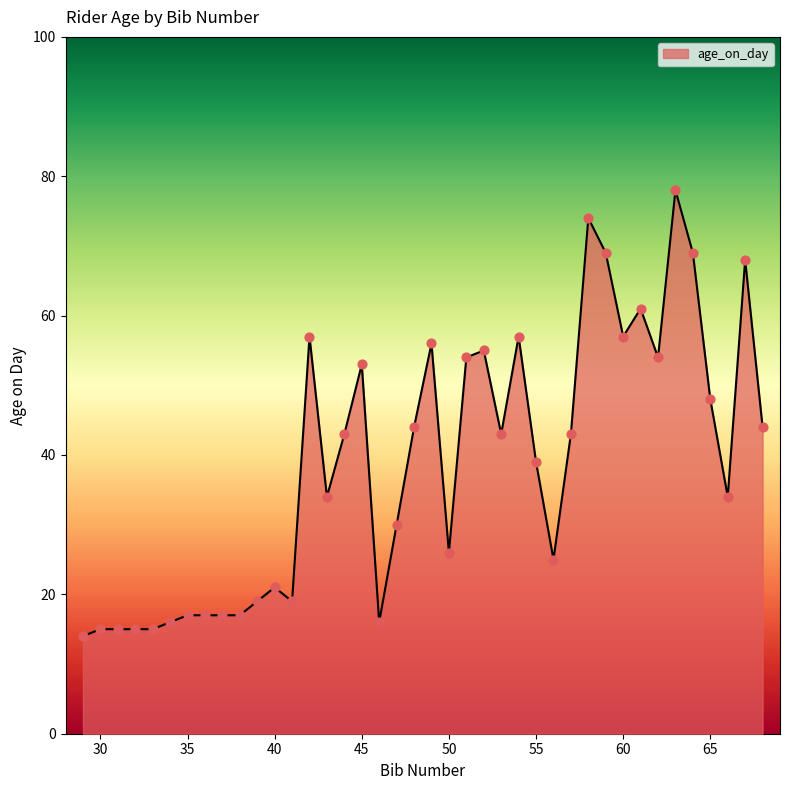

What is the difference between the maximum and minimum values?

64